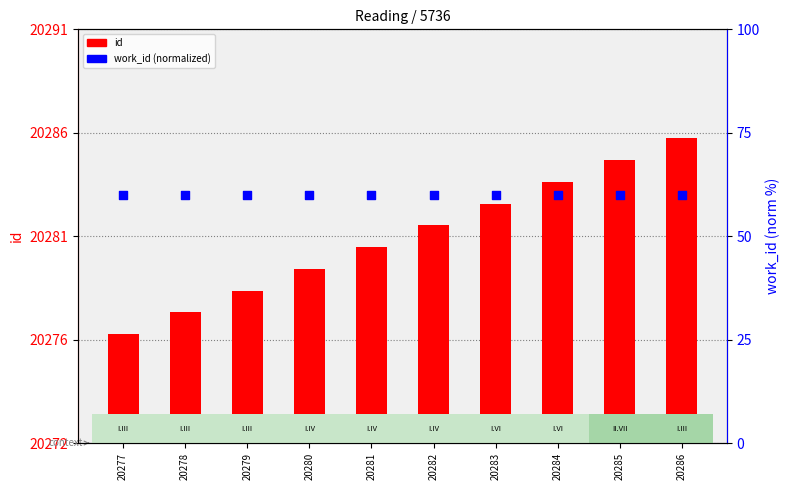

At which category is the sum across all series the highest?

20286